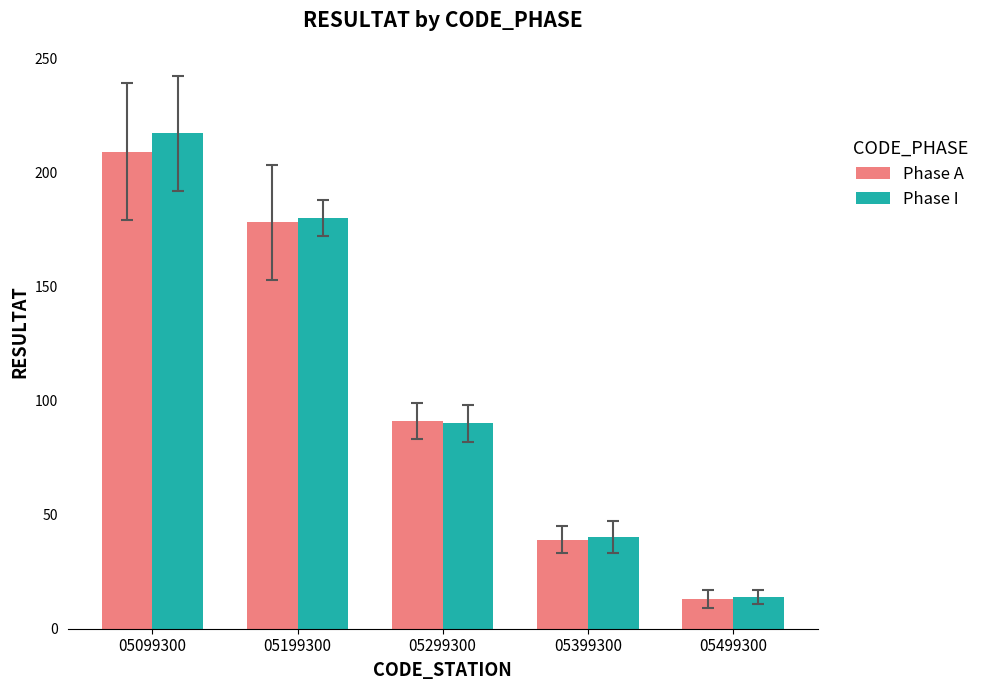

How many categories are shown in the chart?

5